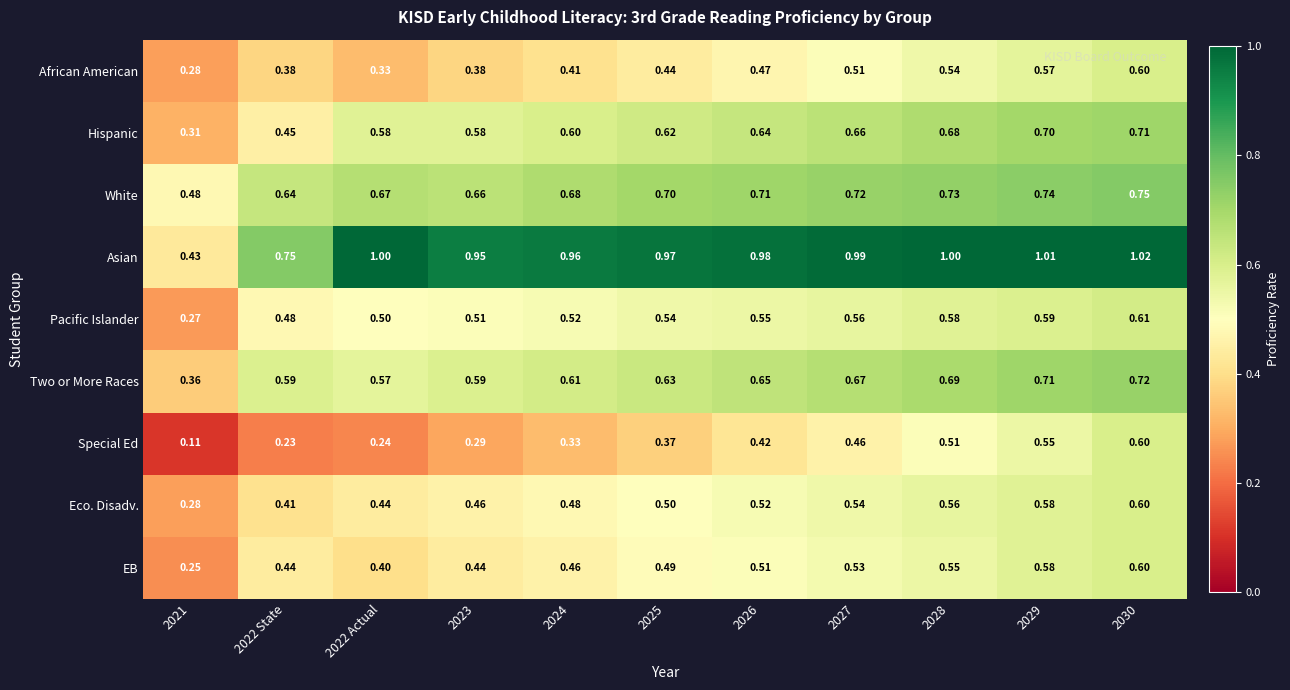

Rank the series at 2026 from highest to lowest value.

Asian, White, Two or More Races, Hispanic, Pacific Islander, Eco. Disadv., EB, African American, Special Ed